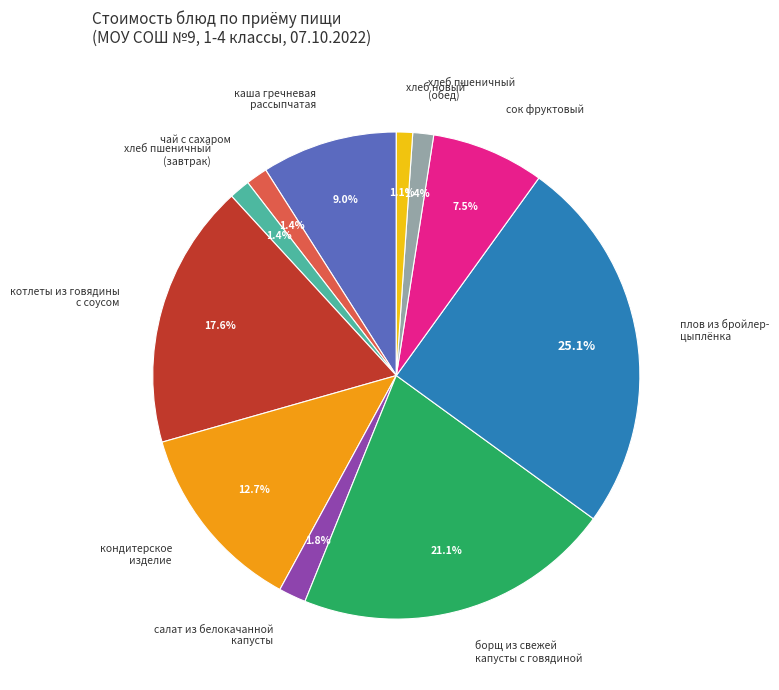

How many segments does this pie chart have?

11